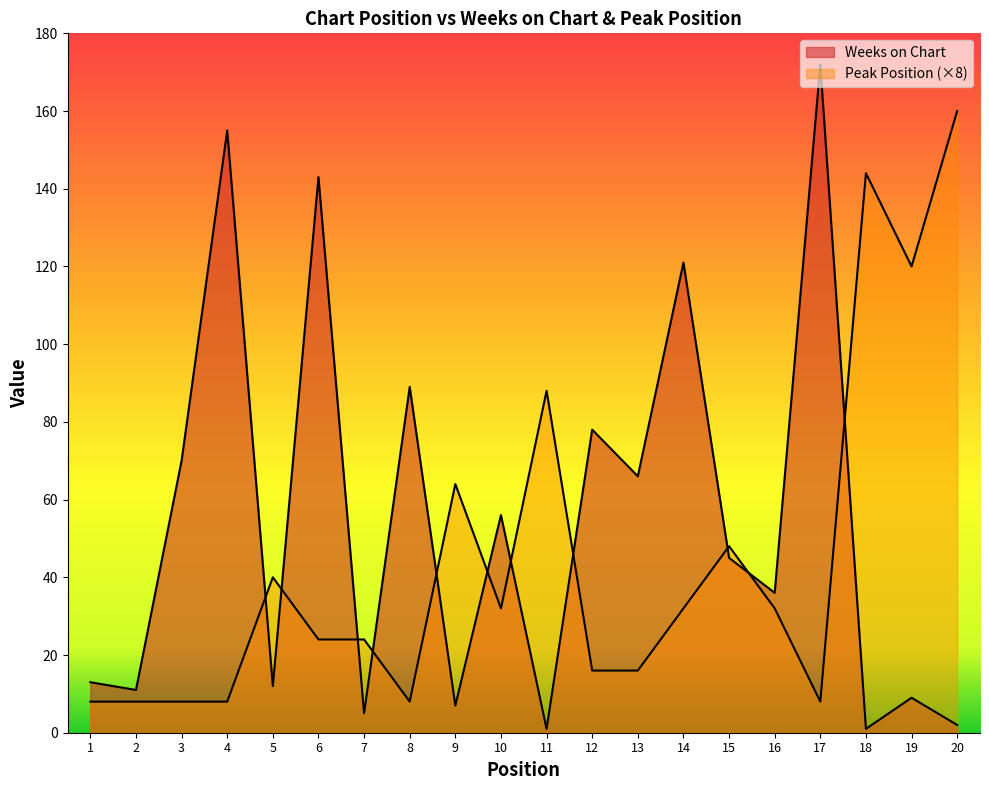

At which label does Peak Position first exceed 32?

5